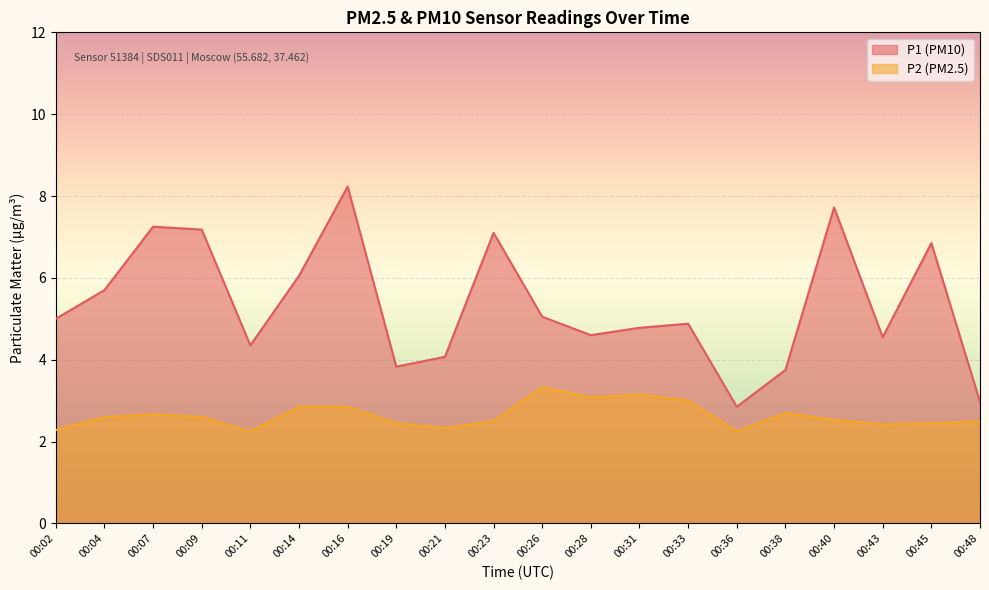

What is the difference between the P1 values at 00:26 and 00:43?

0.5